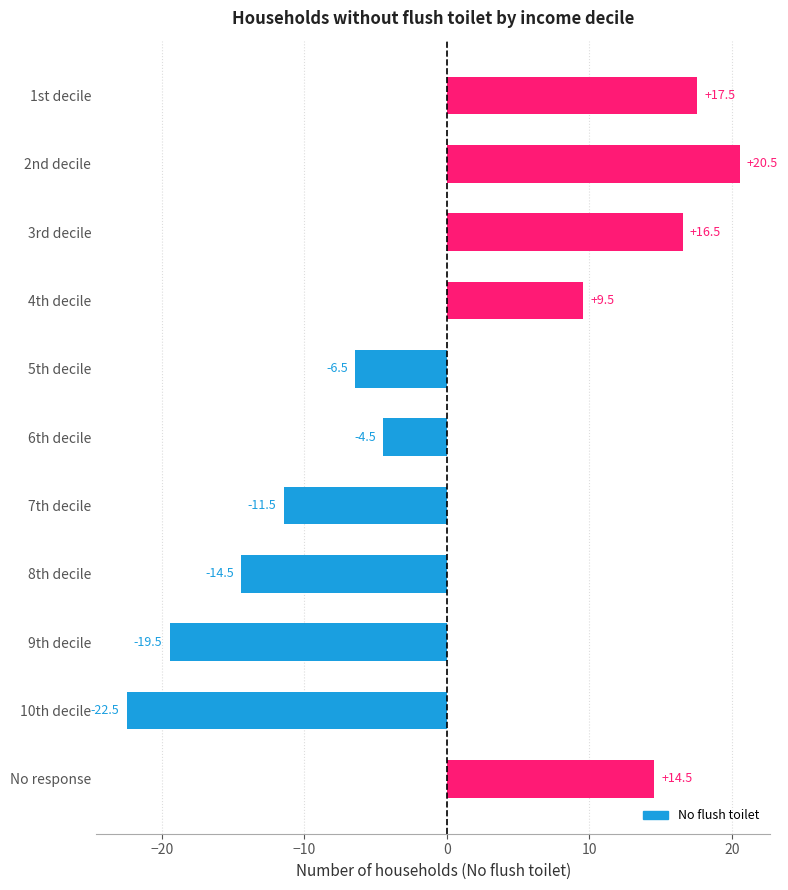

What is the difference between the values at 5th decile and 4th decile?

16.0